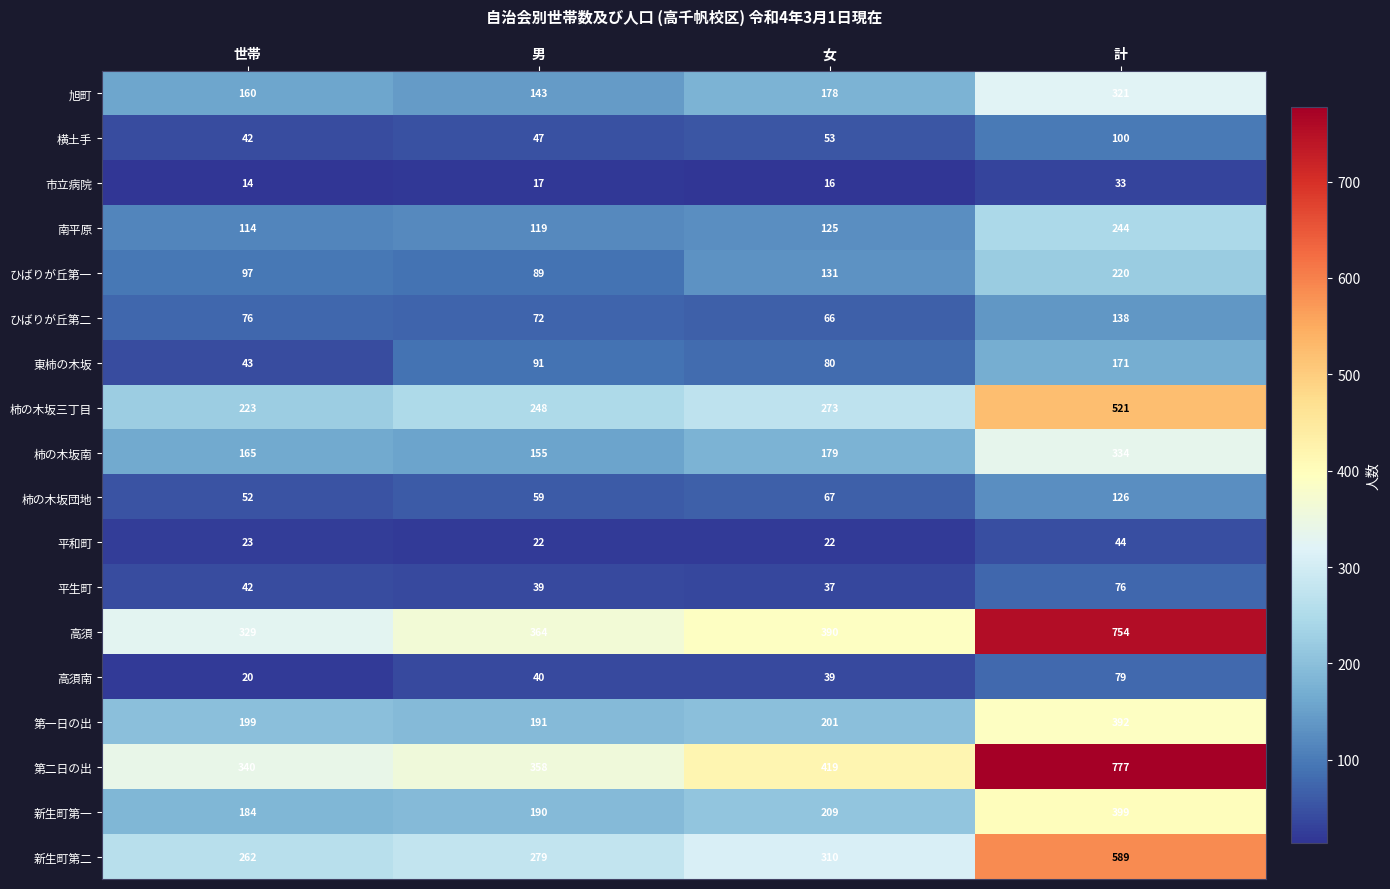

Between 世帯 and 男, which series saw the biggest shift?

東柿の木坂